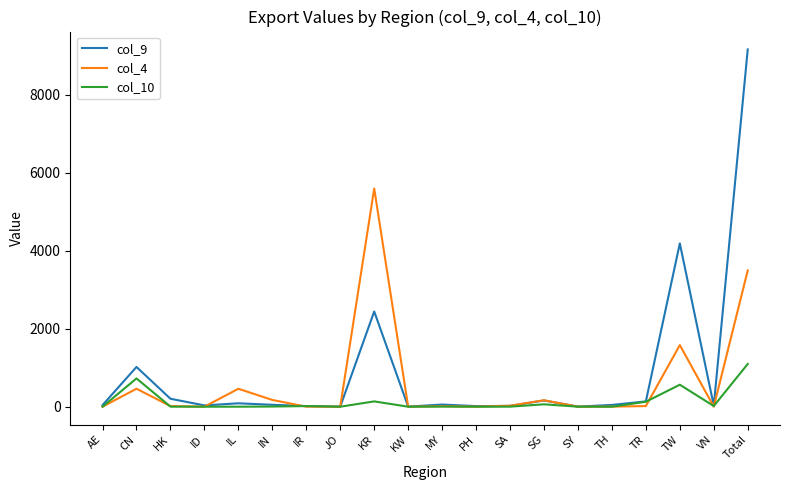

What is the difference between the col_4 values at AE and TW?

1581